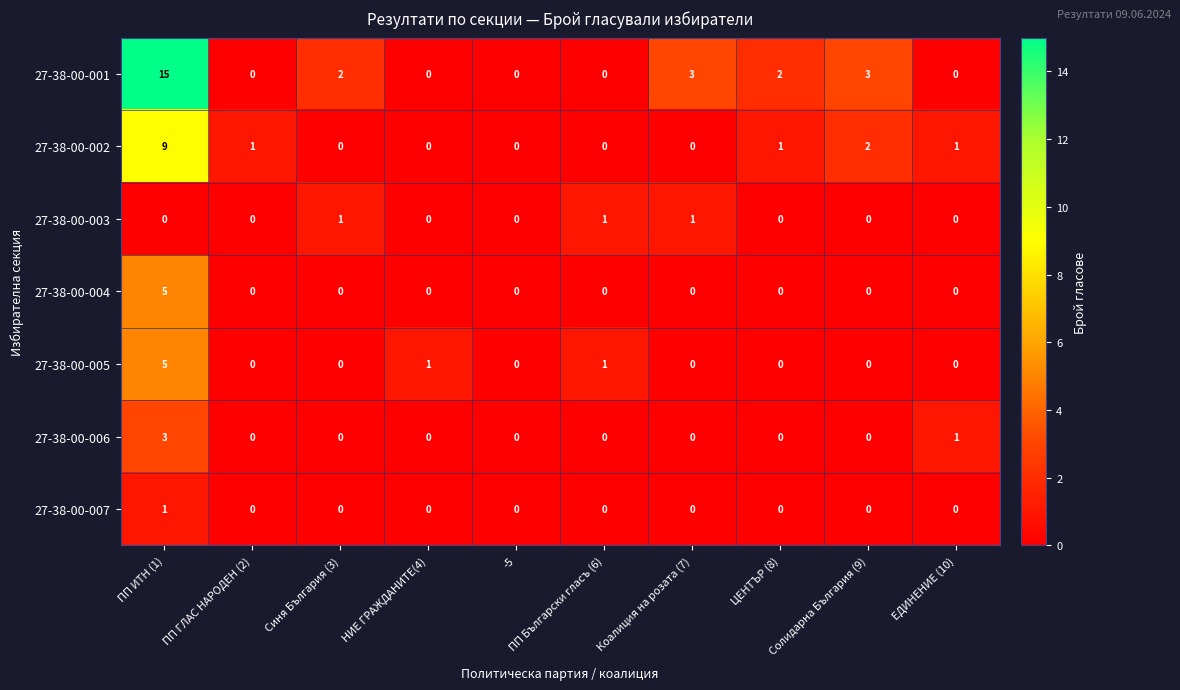

Where does the 27-38-00-002 series first go above 1?

ПП ИТН (1)